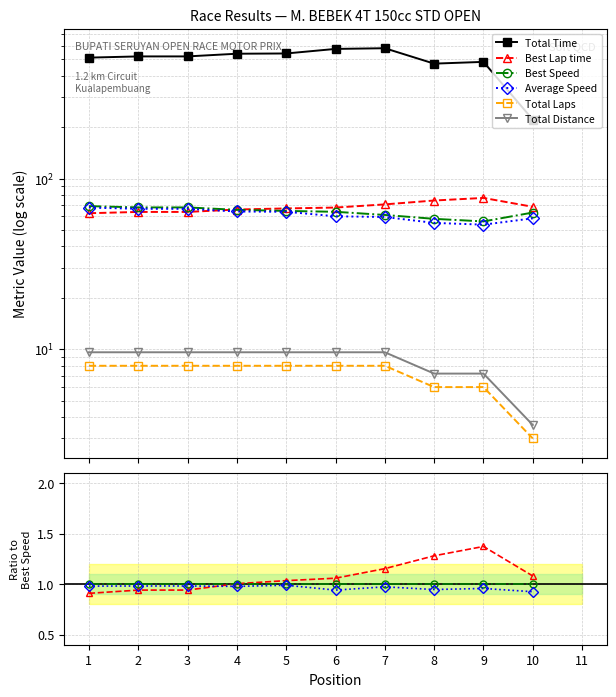

True or false: Total Laps and Average Speed cross at least once.

False